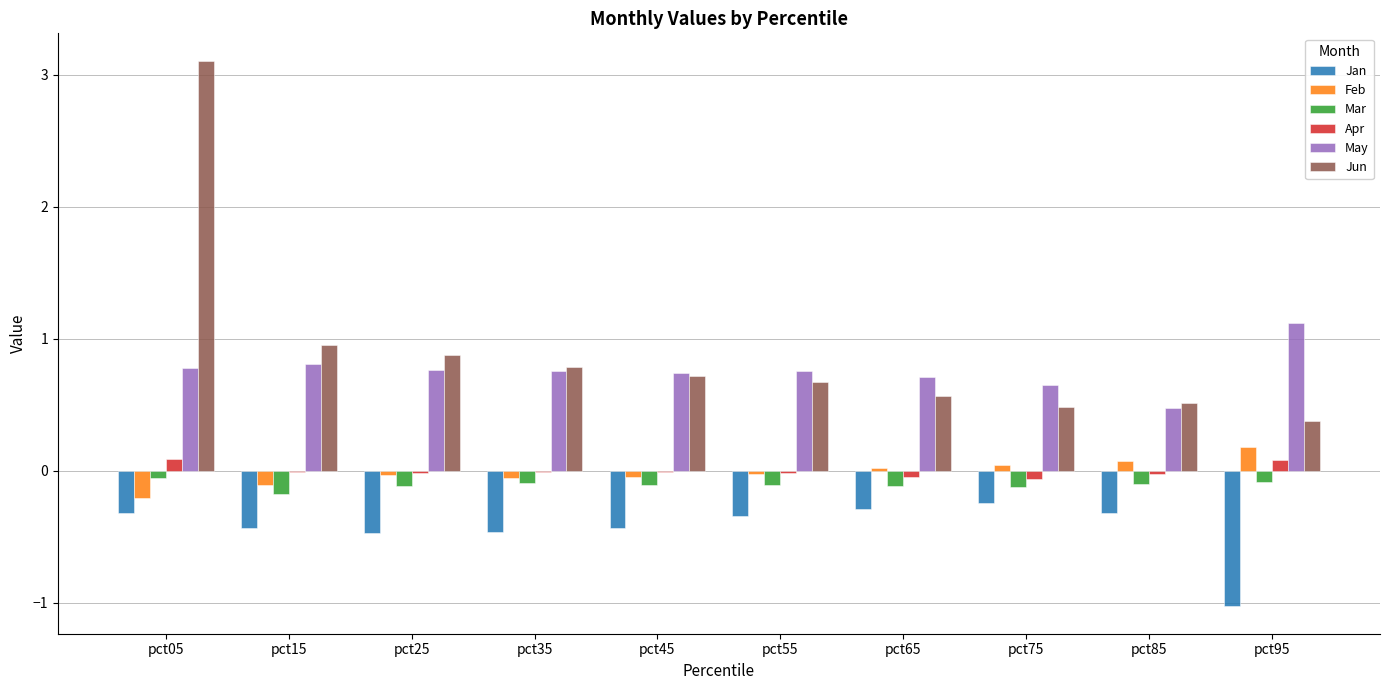

Which series has the largest range (max minus min)?

Jun